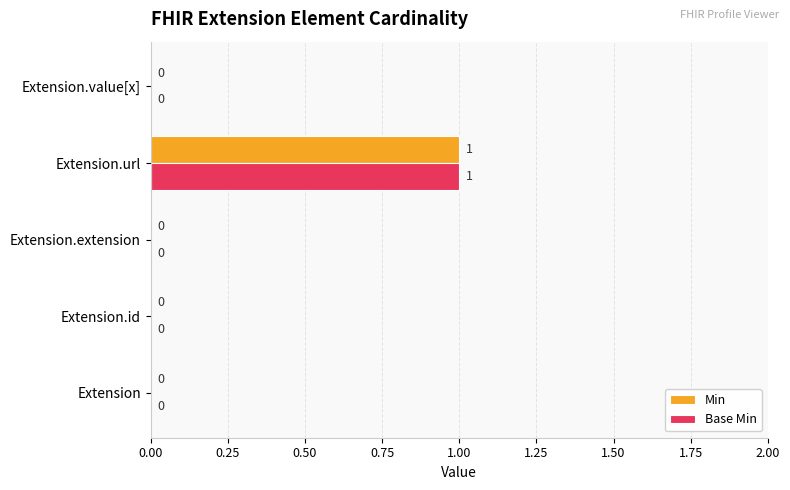

What is the sum of all Base Min values?

1